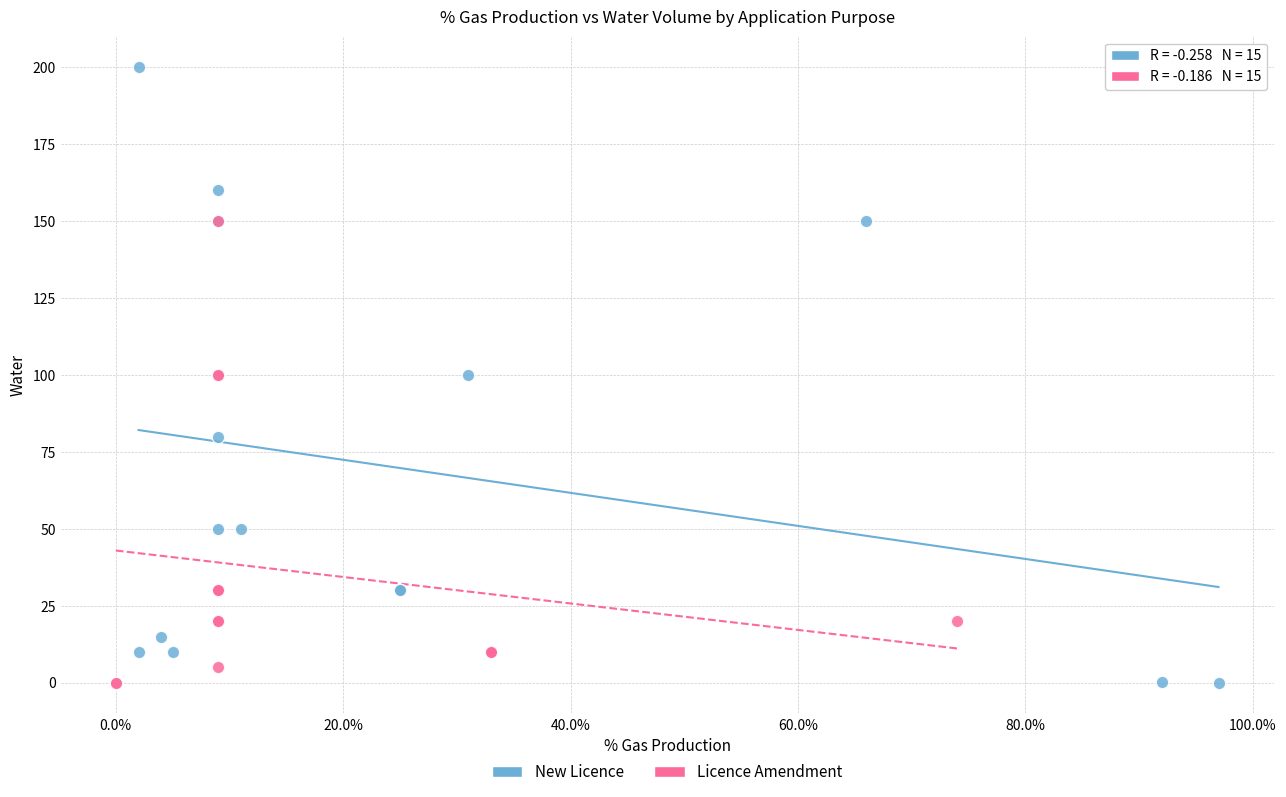

Which series has the widest spread of Y values?

New Licence